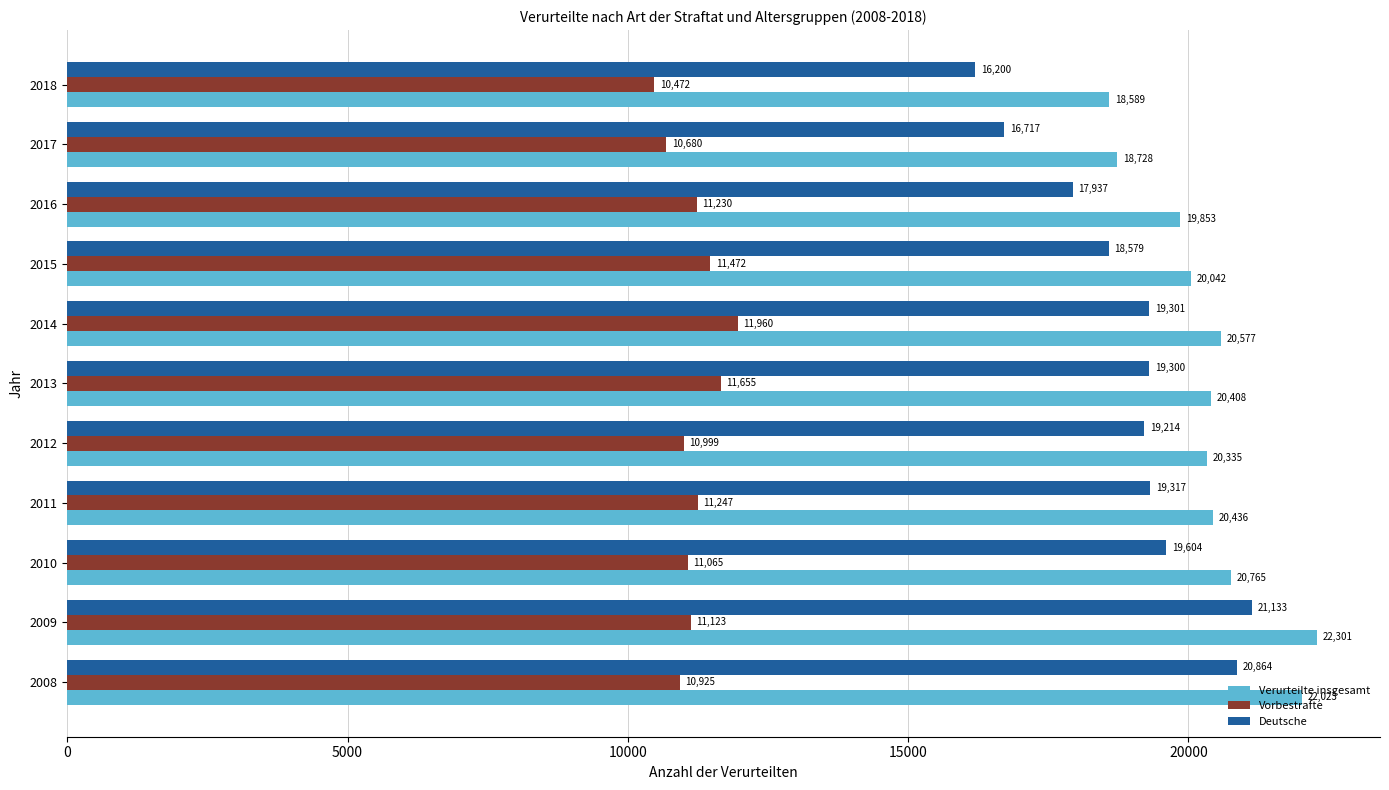

Rank the series by their maximum value, from lowest to highest.

Vorbestrafte, Deutsche, Verurteilte insgesamt